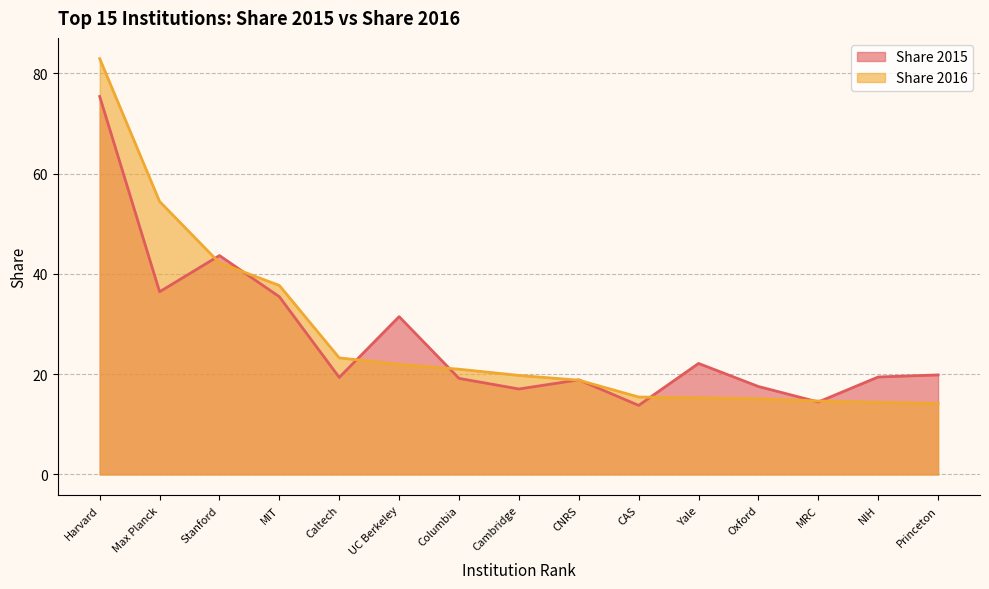

What is the difference between the maximum and minimum values in the Share 2016 series?

68.8